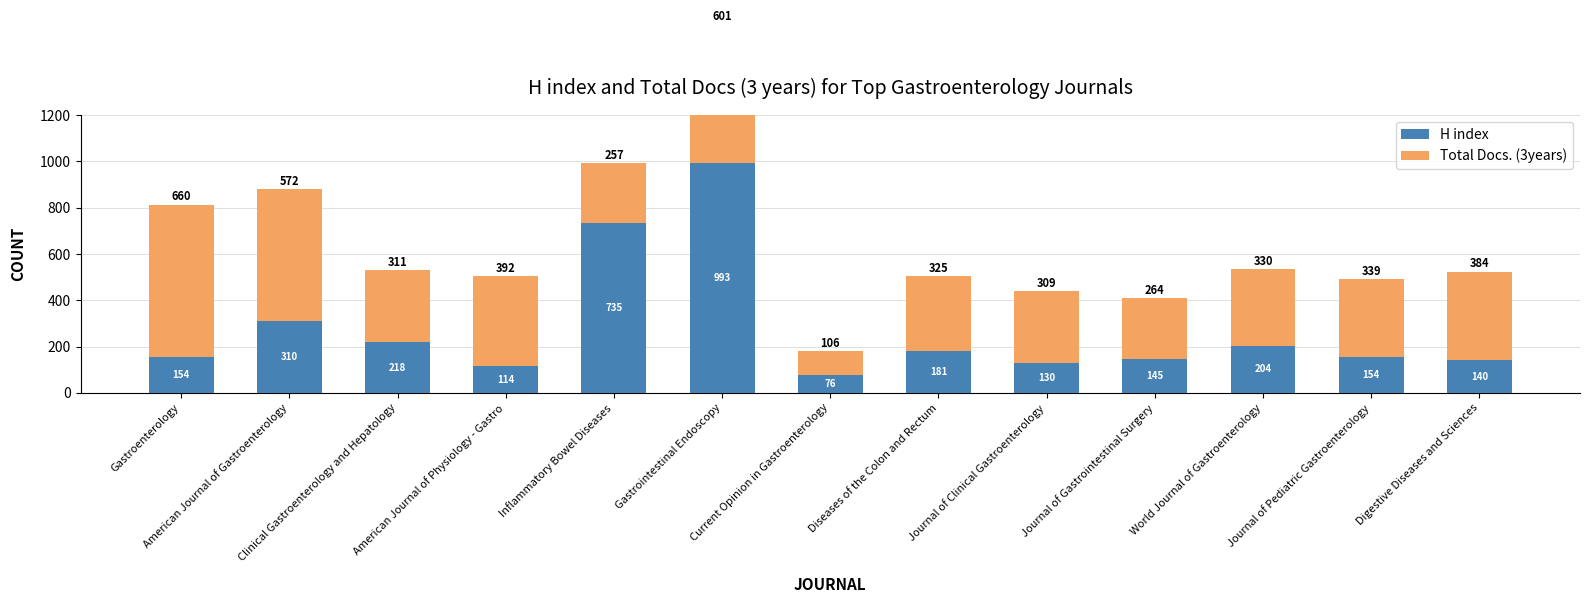

What is the sum of the Total Docs. (3years) values at Journal of Clinical Gastroenterology and World Journal of Gastroenterology?

639